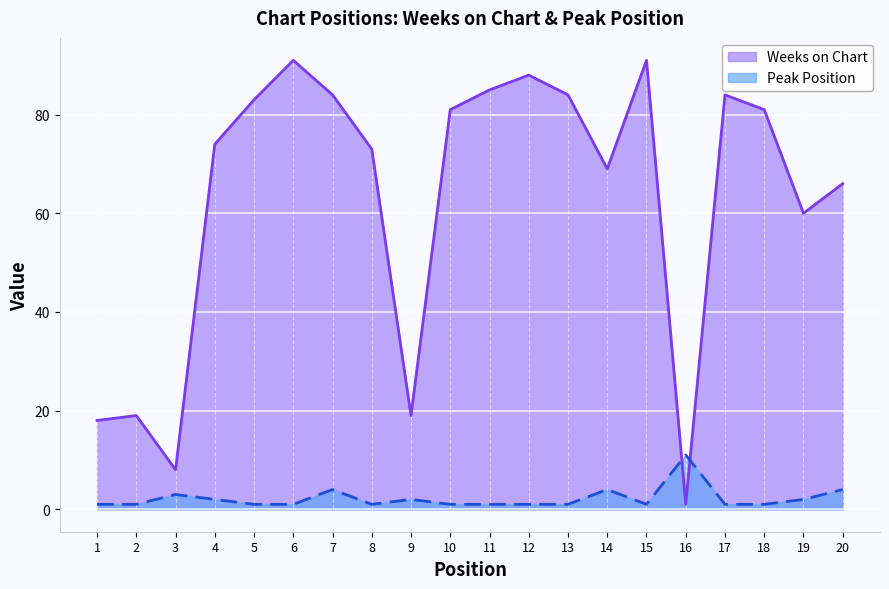

What is the value of the Peak Position point at the 2nd from the left?

1